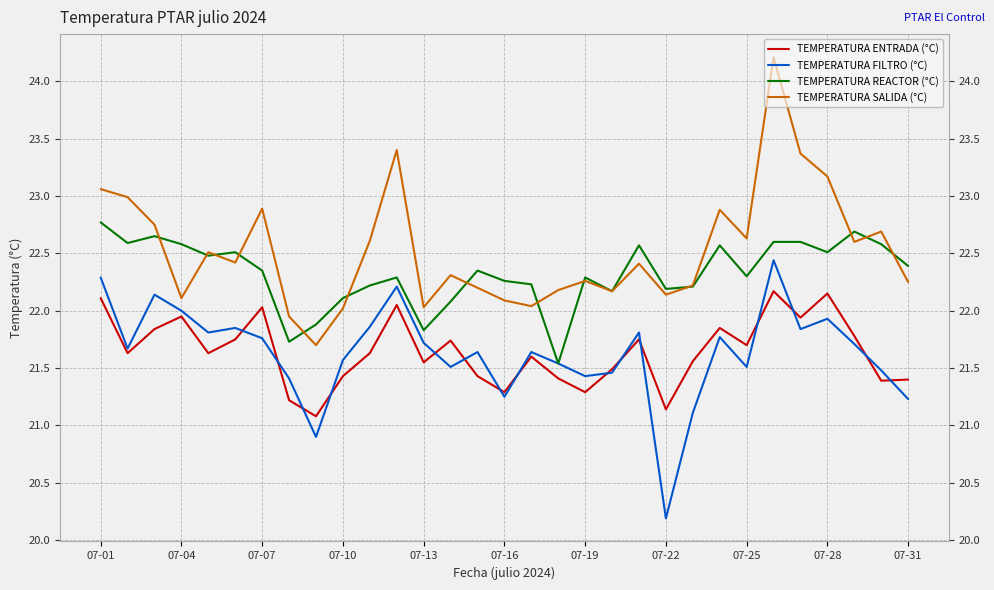

Which series has the widest spread of values?

TEMPERATURA SALIDA (°C)